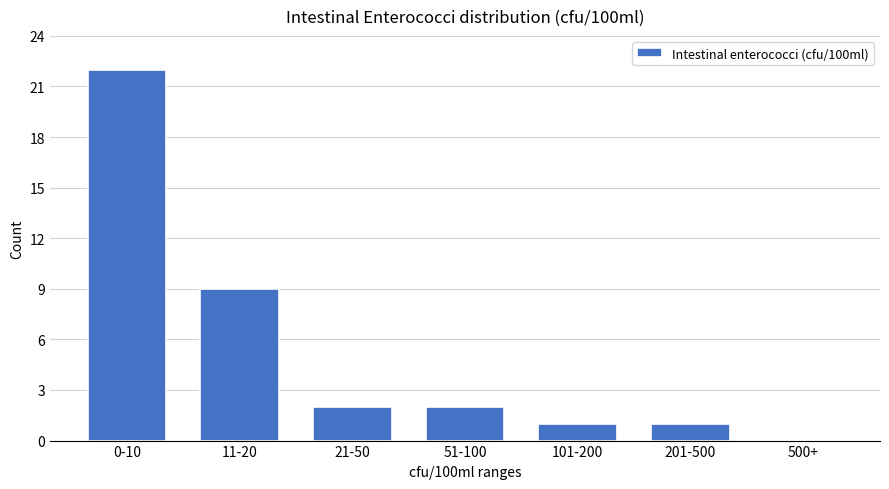

Reading right to left, what are all the values shown in this chart?

500+=0	201-500=1	101-200=1	51-100=2	21-50=2	11-20=9	0-10=22